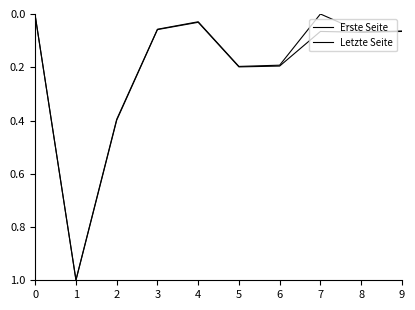

Reading right to left, extract all data points from this chart.

Erste Seite: 9=0.1	8=0.1	7=0.0	6=0.2	5=0.2	4=0.0	3=0.1	2=0.4	1=1.0	0=0.0
Letzte Seite: 9=0.1	8=0.1	7=0.1	6=0.2	5=0.2	4=0.0	3=0.1	2=0.4	1=1.0	0=0.0